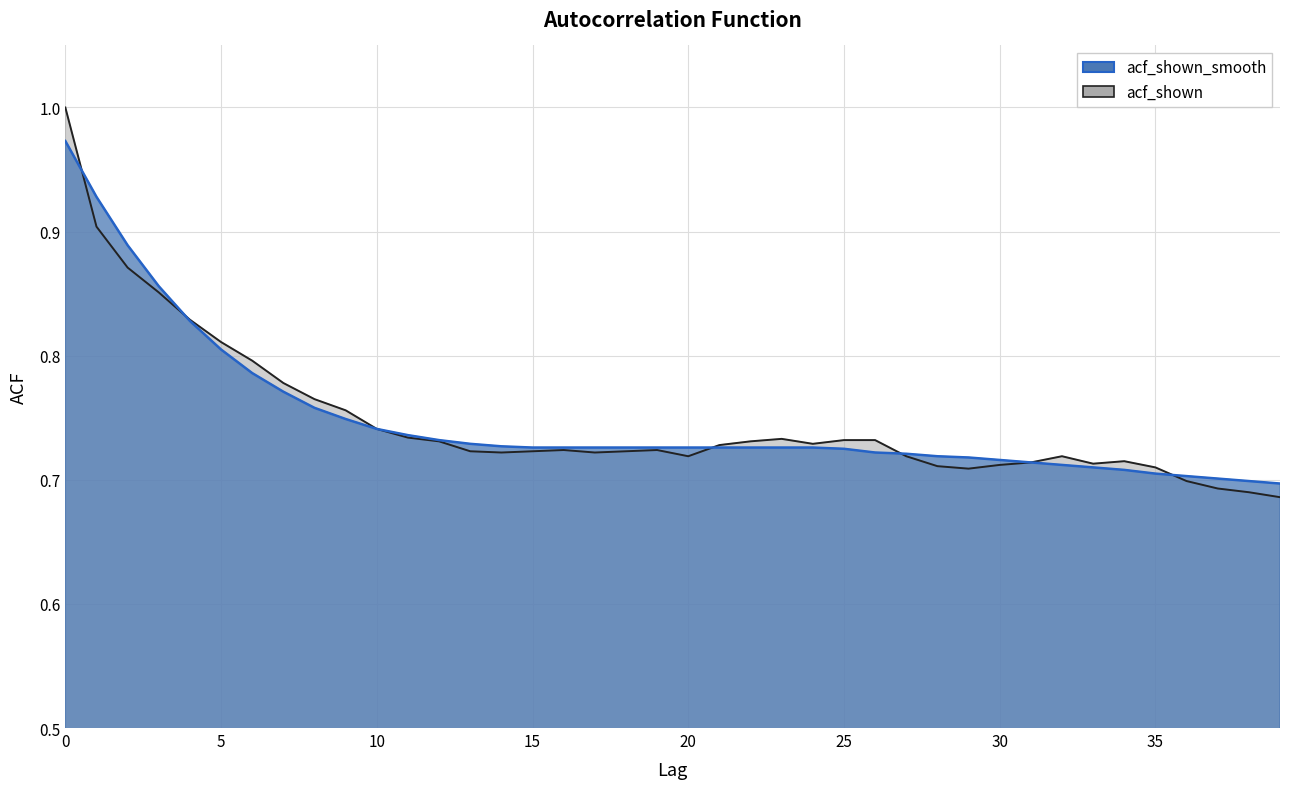

Rank the categories by acf_shown value from highest to lowest.

0, 1, 2, 3, 4, 5, 6, 7, 8, 9, 10, 11, 23, 25, 26, 12, 22, 24, 21, 16, 19, 13, 15, 18, 14, 17, 20, 27, 32, 34, 31, 33, 30, 28, 35, 29, 36, 37, 38, 39